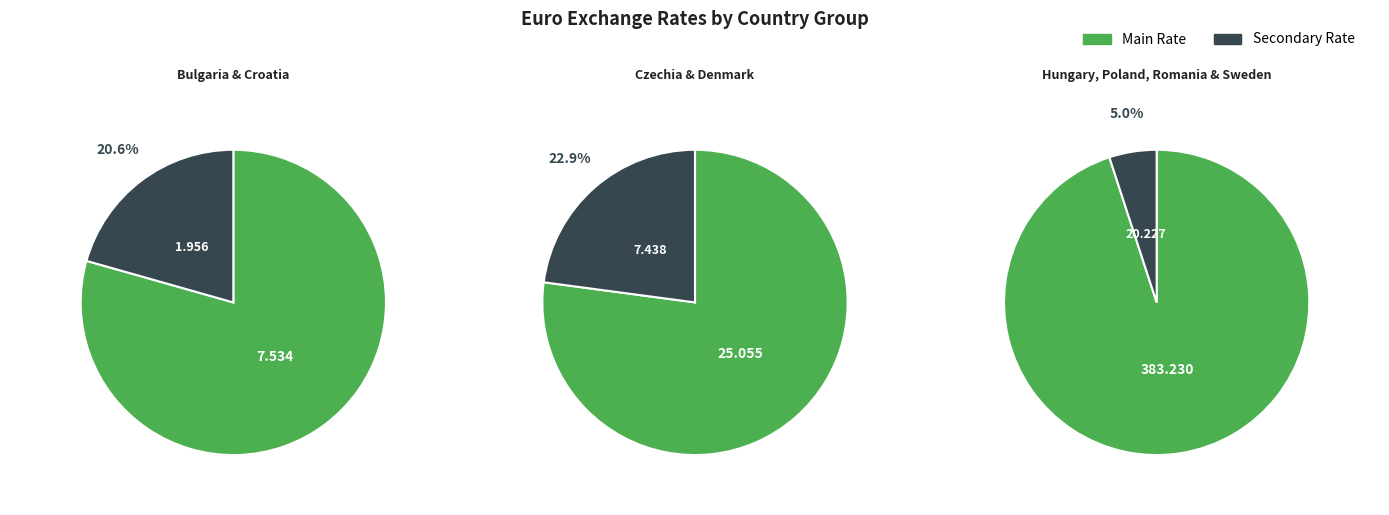

Which slice is the largest?

Hungary